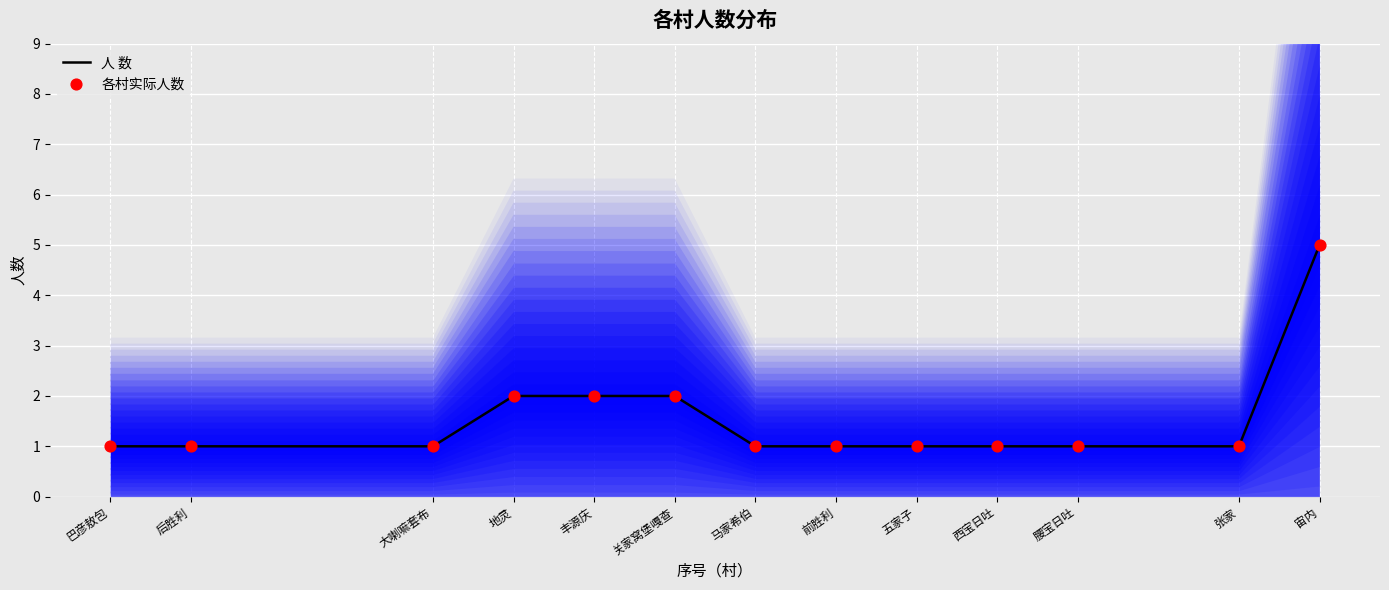

What is the total value across all series at 马家希伯?

2